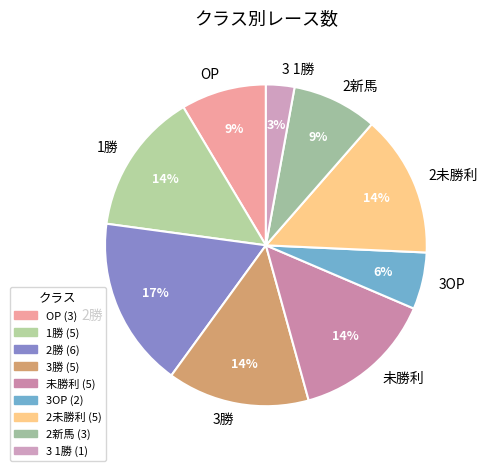

Combined, do 3OP and OP account for over 50%?

No